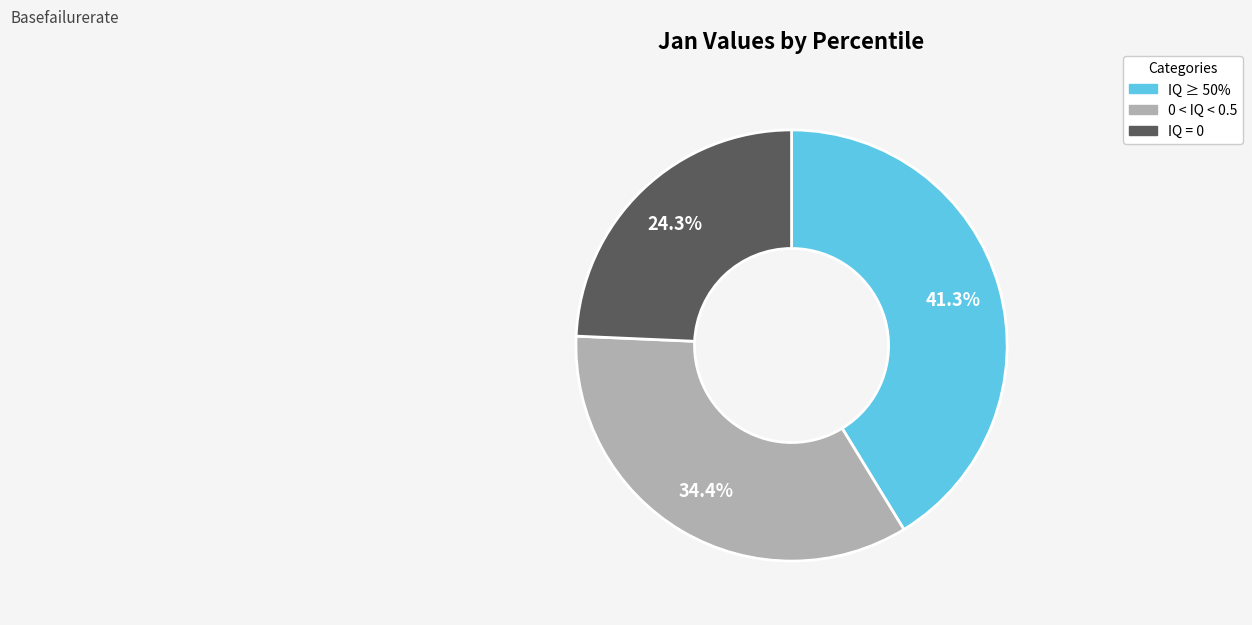

Is there any slice that represents more than half of the pie?

No